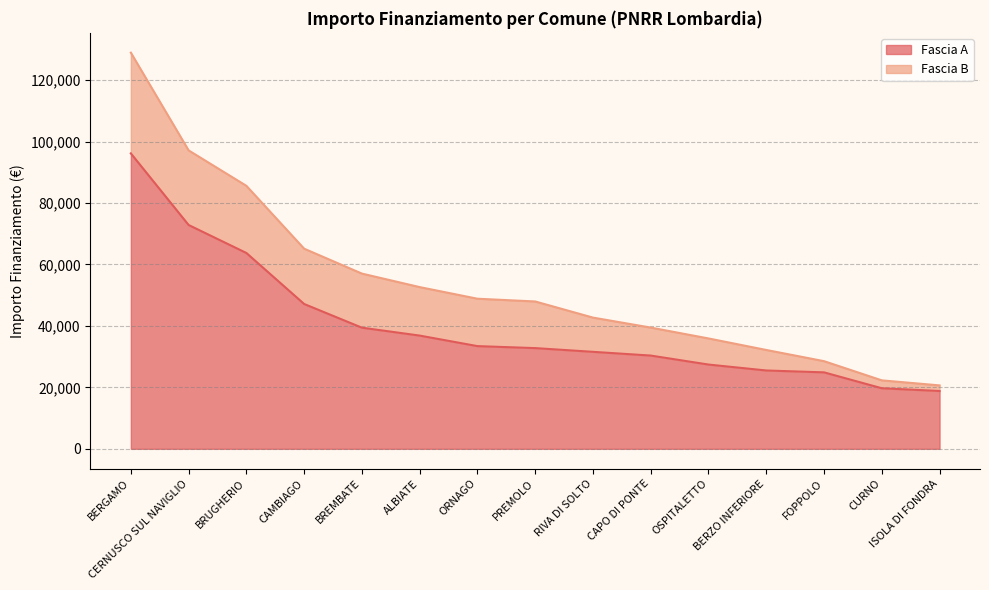

Which category has the highest value in the Fascia A series?

BERGAMO